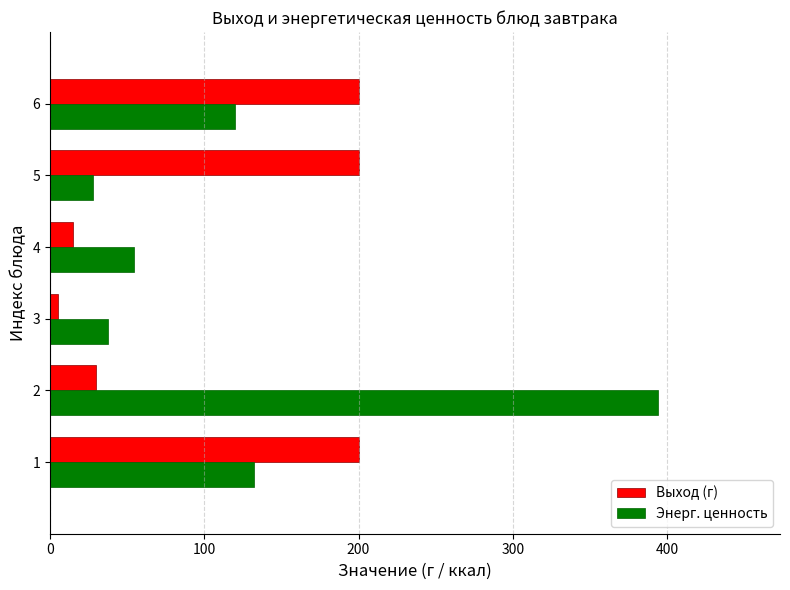

Is the value of Энерг. ценность at 5 greater than the value of Выход (г) at 4?

Yes